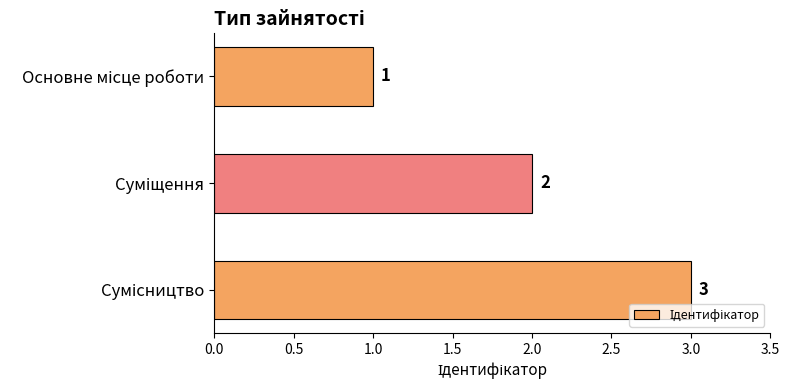

What is the greatest value displayed?

3